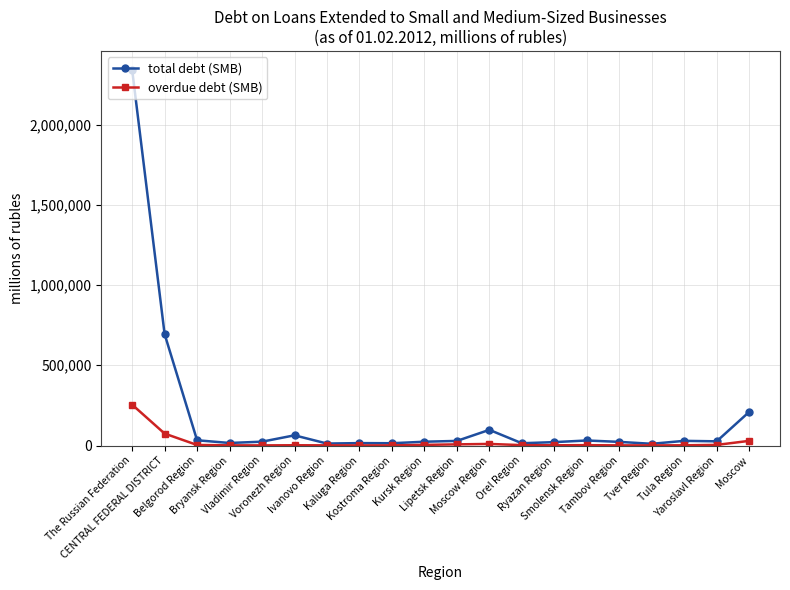

How many lines are shown in the chart?

2